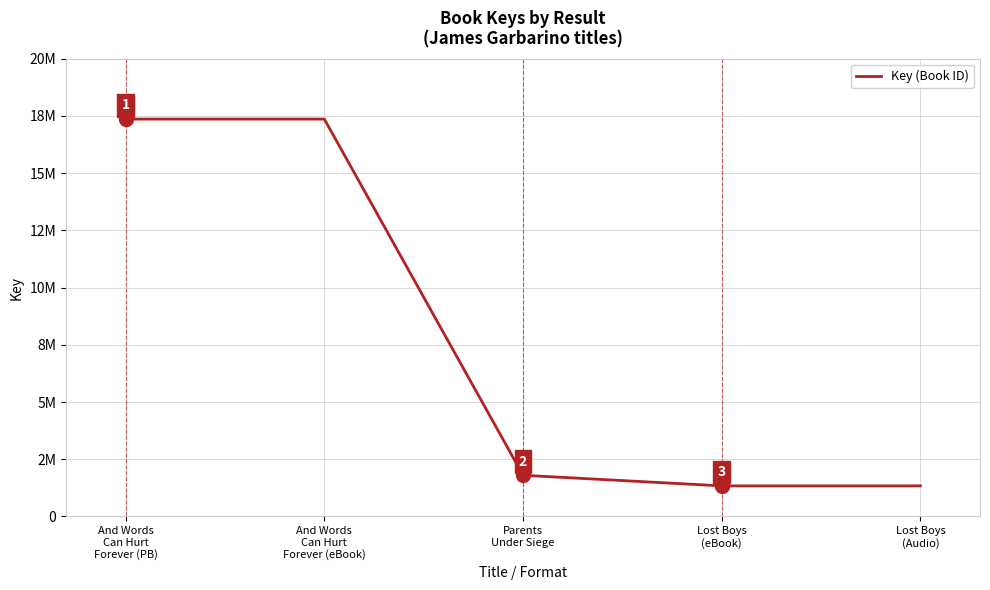

List the labels in order of value, smallest first.

Lost Boys
(eBook), Lost Boys
(Audio), Parents
Under Siege, And Words
Can Hurt
Forever (PB), And Words
Can Hurt
Forever (eBook)